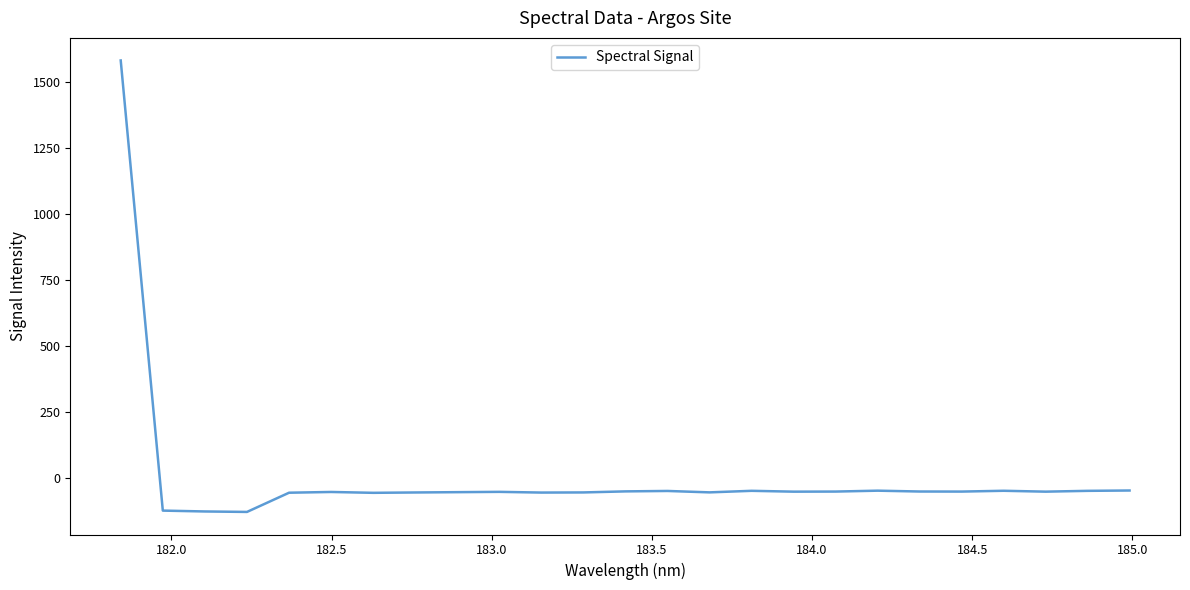

What is the difference between the maximum and minimum values?

1708.7